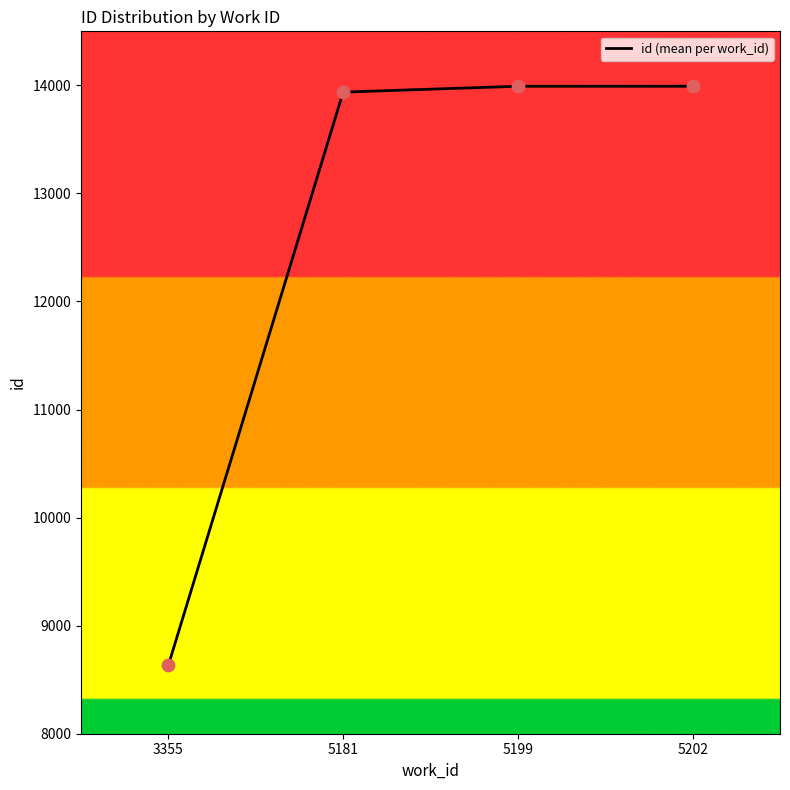

What is the change in value from 3355 to 5199?

+5357.3